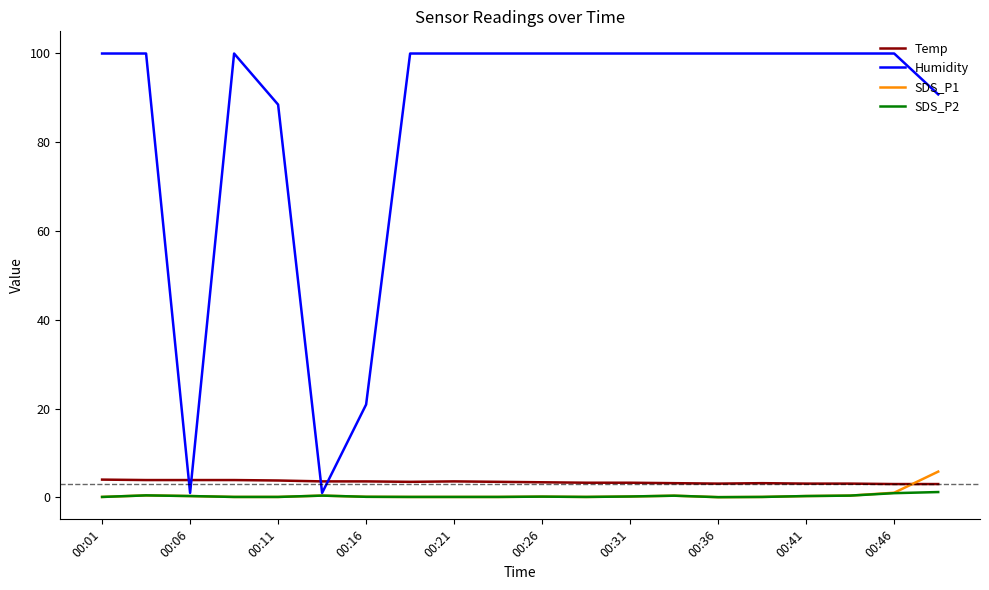

What is the lowest value of the Temp series?

3.0